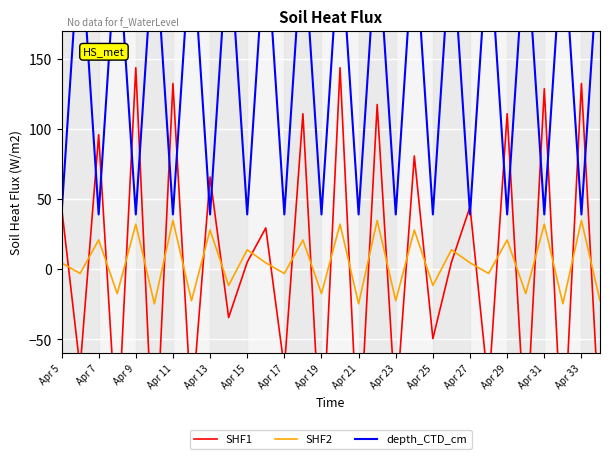

True or false: SHF2 has a value of -17.4 at Apr 19.

True